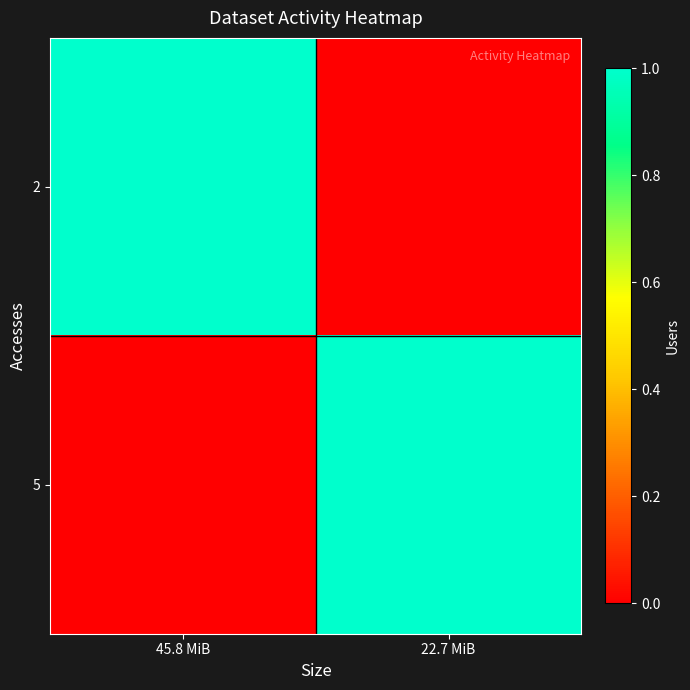

At 45.8 MiB, list the series in order from smallest to largest.

5, 2